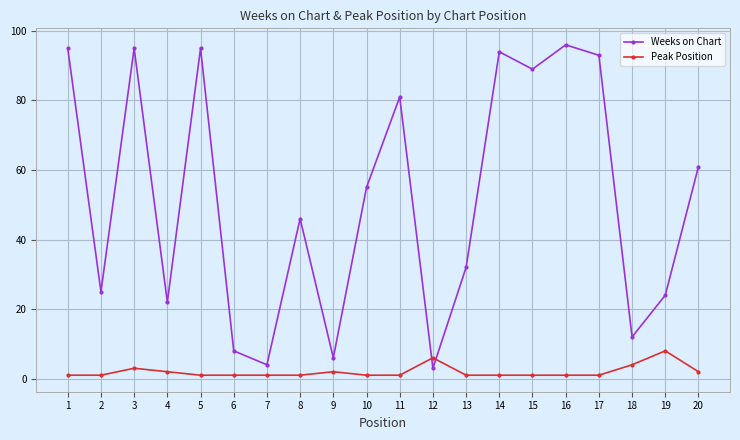

At 3, list the series in order from smallest to largest.

Peak Position, Weeks on Chart